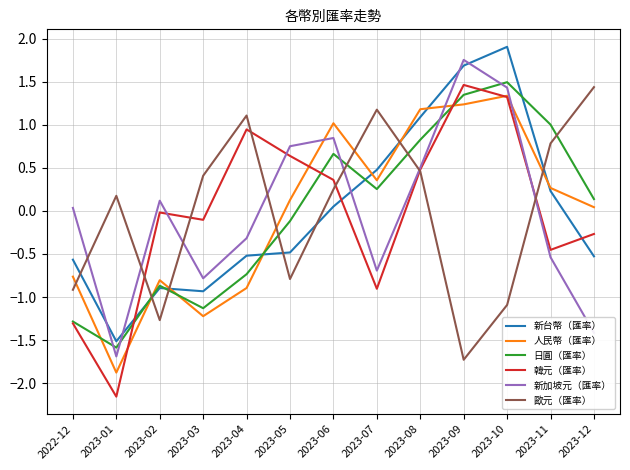

Which series changed the most between 2023-01 and 2023-05?

韓元（匯率）